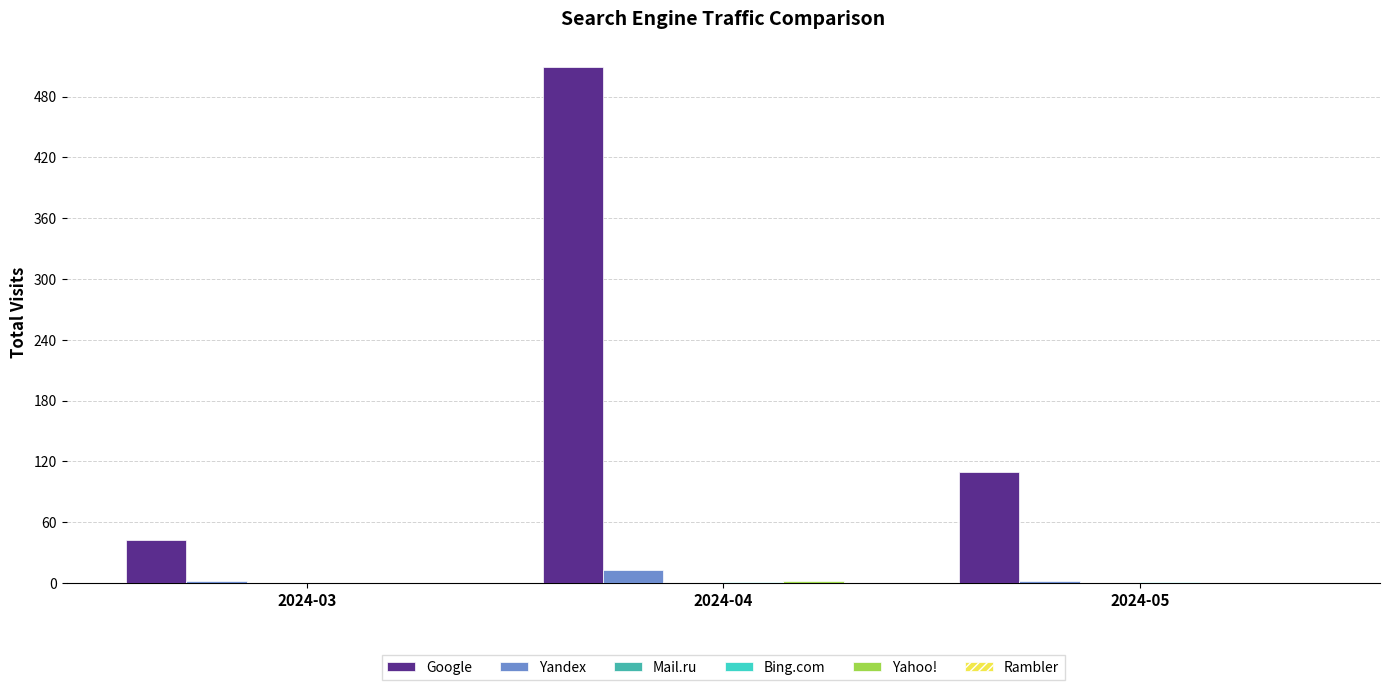

At which label is Google closest to 275?

2024-05